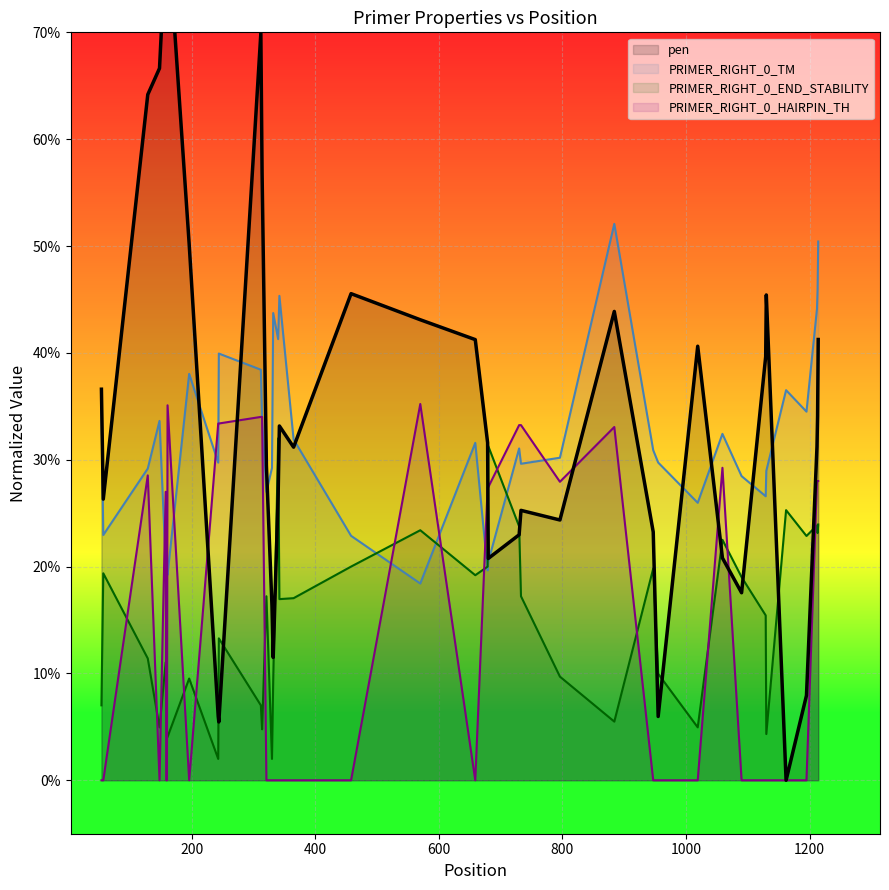

After their last crossing, which series has the higher values: PRIMER_RIGHT_0_END_STABILITY or PRIMER_RIGHT_0_HAIRPIN_TH?

PRIMER_RIGHT_0_HAIRPIN_TH